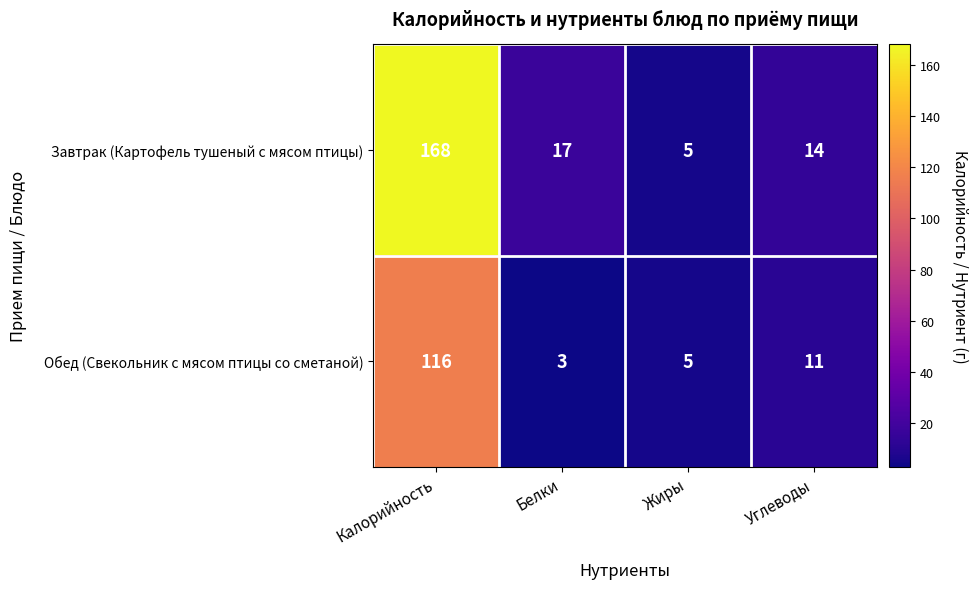

At which category is the sum across all series the highest?

Калорийность